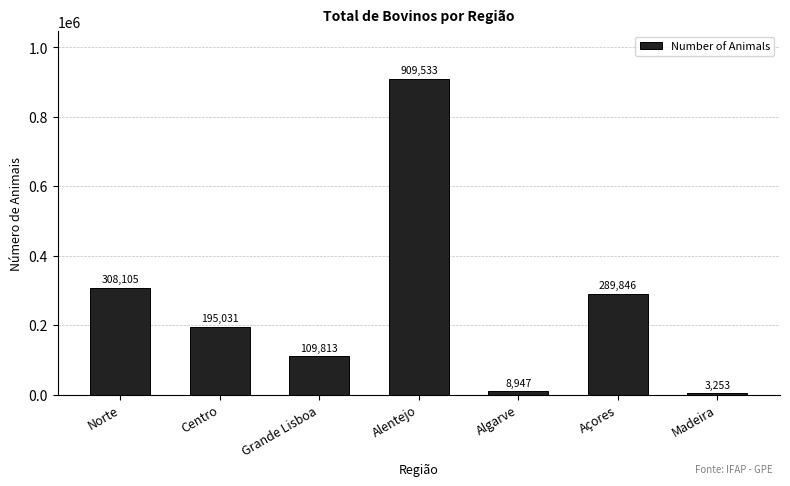

How many bars are there in total?

7